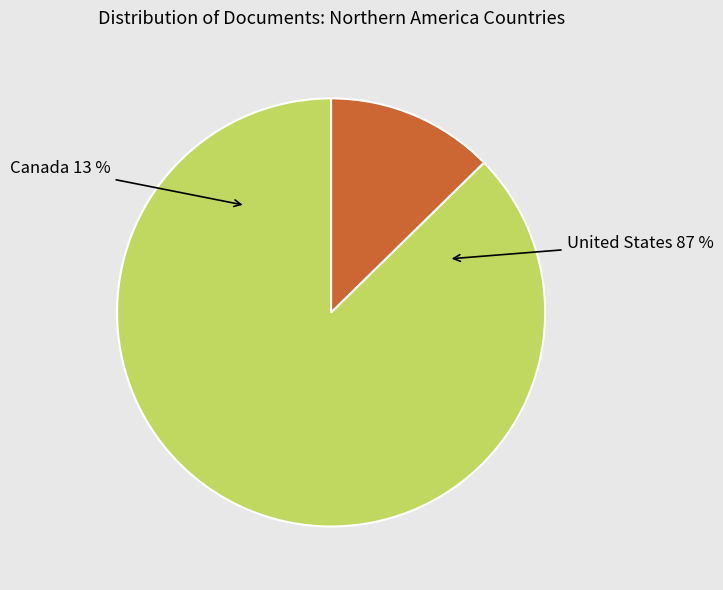

To the nearest percent, what is the average slice percentage?

50%